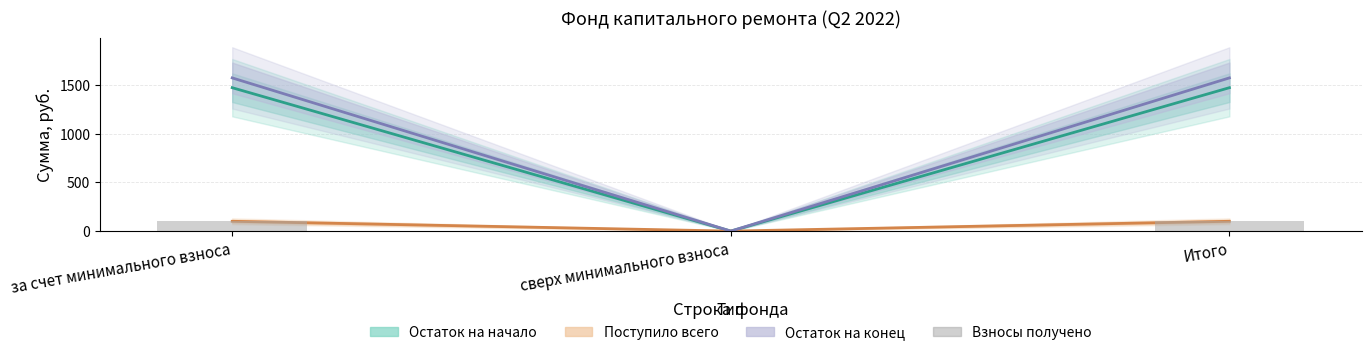

What is the sum of all Взносы получено values?

201.1